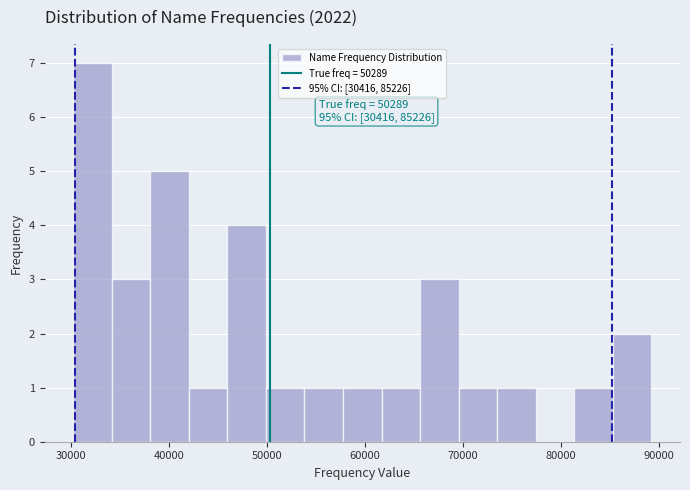

Read against the x-axis, roughly where is the centre of the tallest bar?

32000